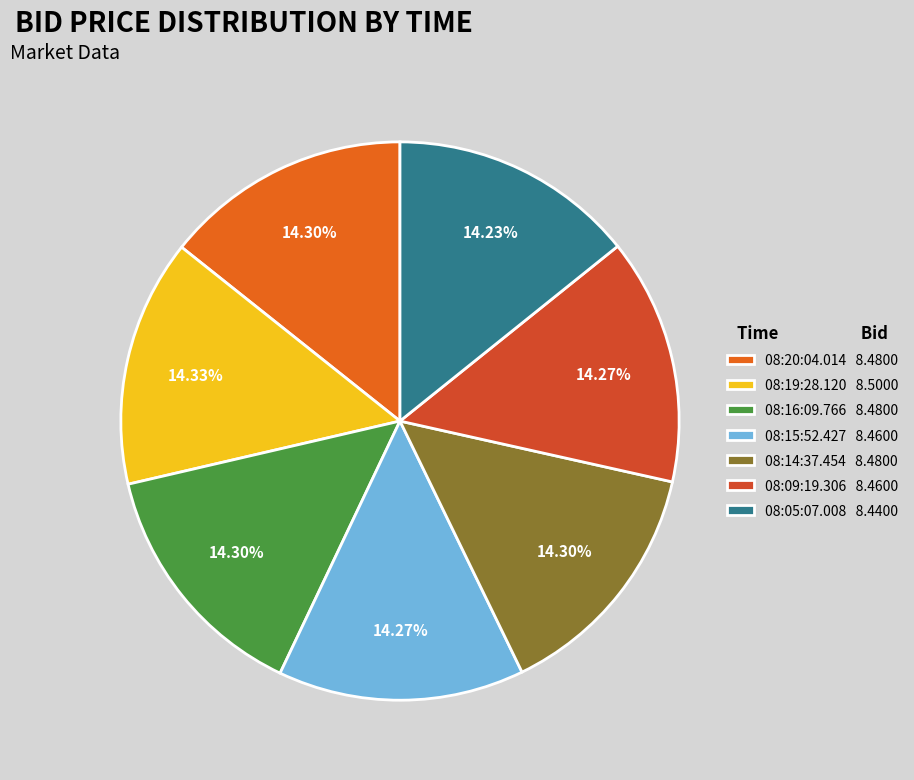

To the nearest percent, what percentage of the pie is 08:15:52.427?

14%